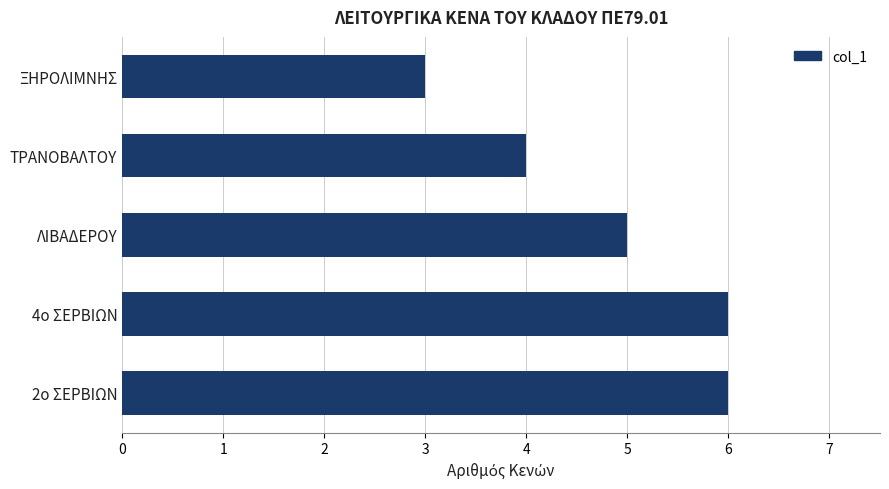

What is the sum of all values?

24